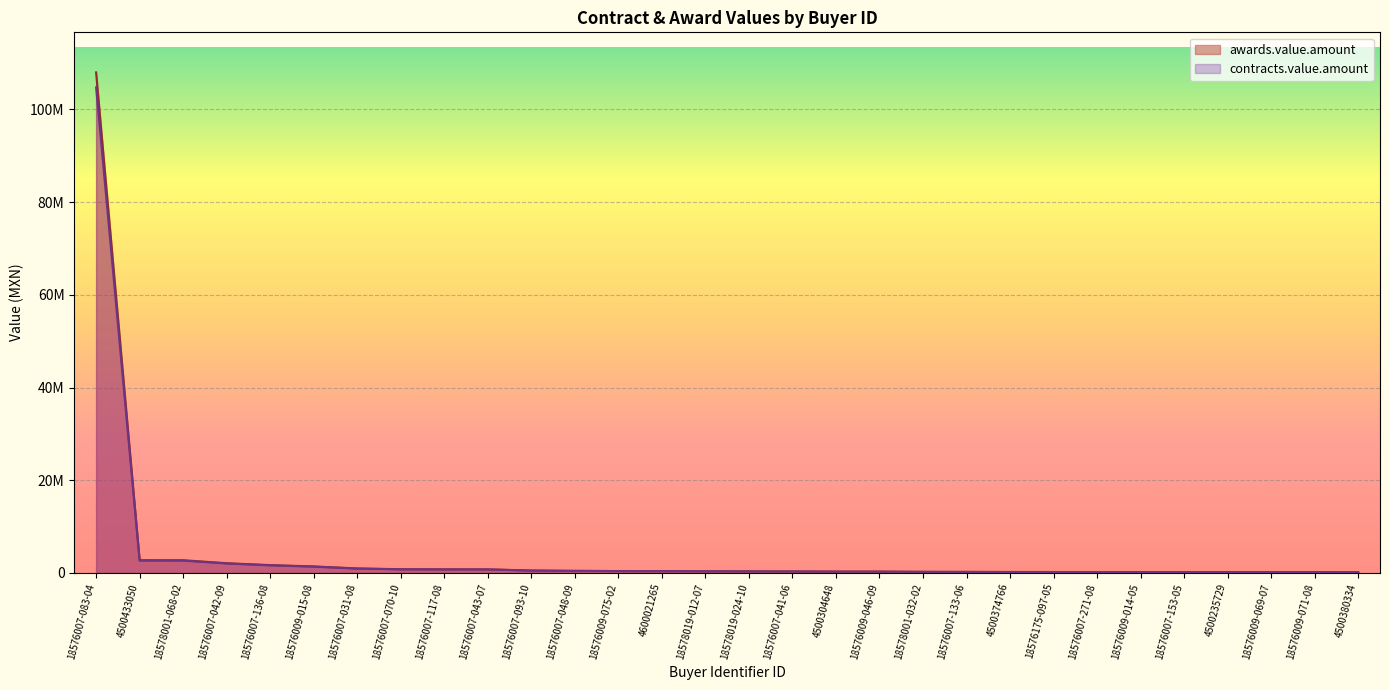

Is the value of contracts.value.amount at 4500380334 greater than the value of awards.value.amount at 18576175-097-05?

No